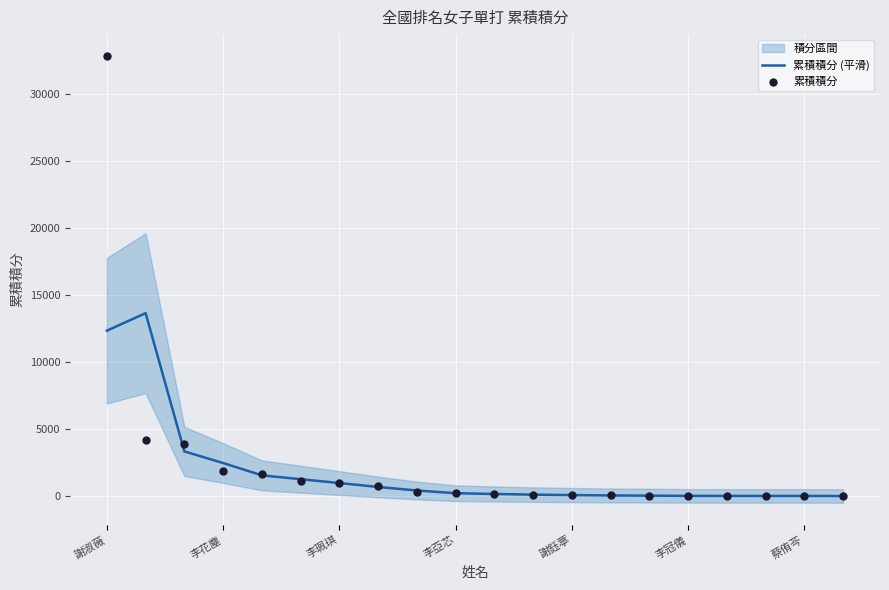

At how many categories does at least one series exceed 17892?

1